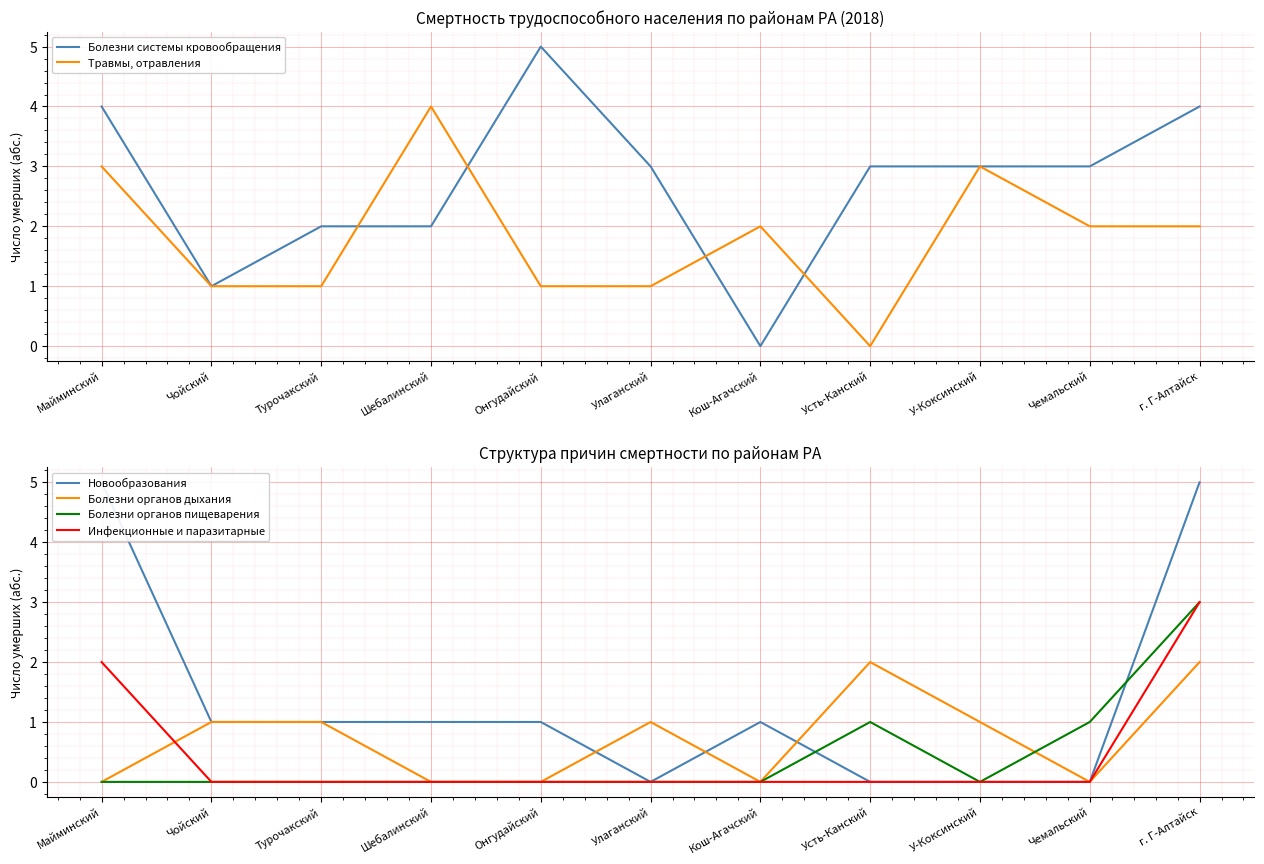

At which category does Болезни системы кровообращения reach its first local valley?

Чойский